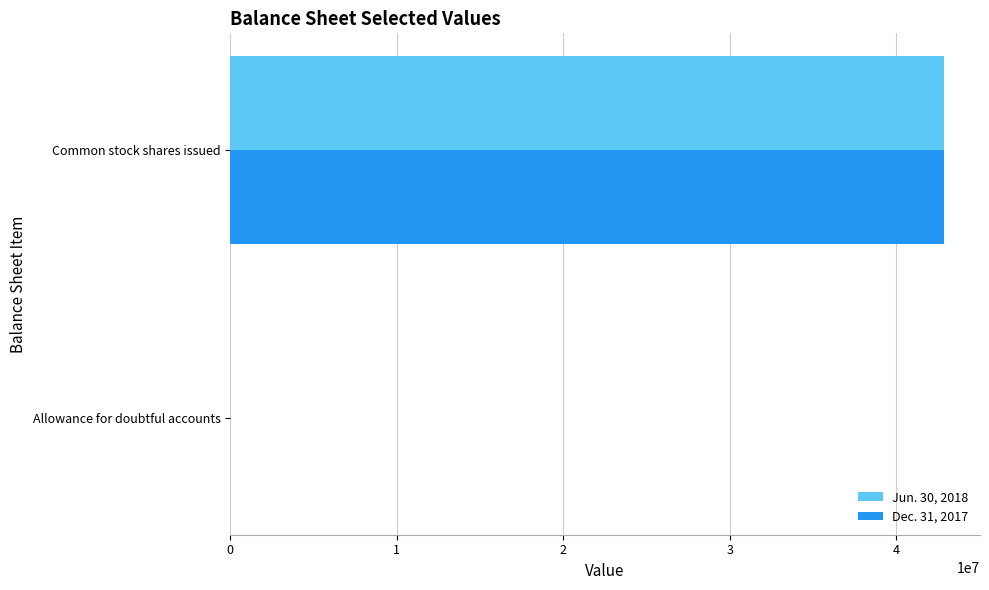

Count the number of data series in this chart.

2